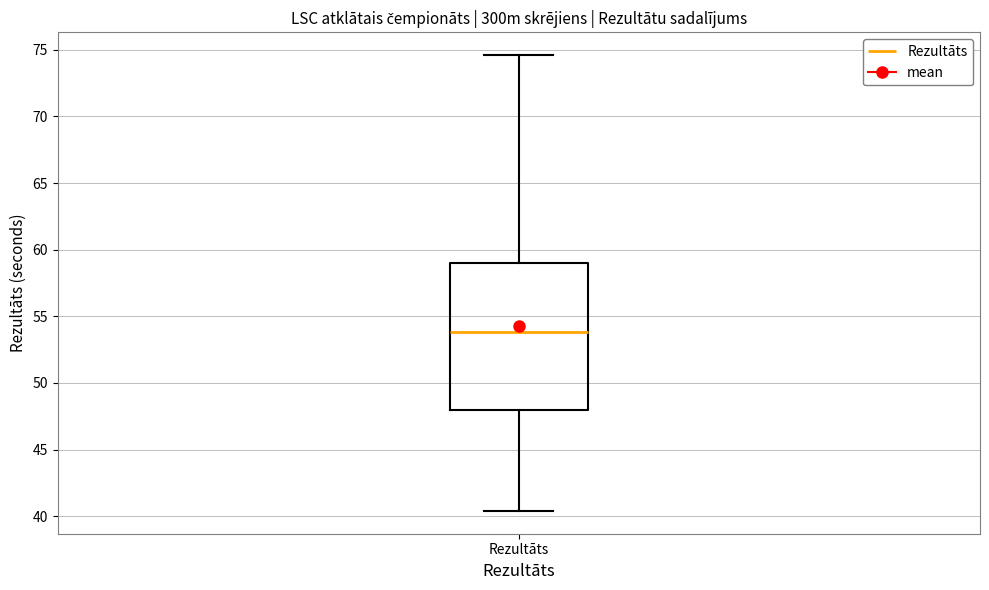

Read this box plot against the y-axis: the position of the median line, the range covered by the box, and the ends of both whiskers. The values are not printed on the chart, so give them approximately, as read against the axis.

median 54.0, box 48.0 to 59.0, whiskers 40.5 to 74.5